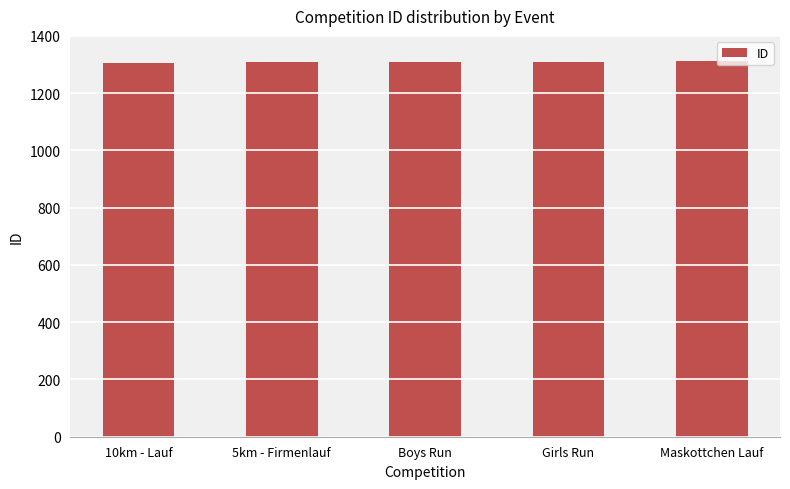

What is the greatest value displayed?

1311